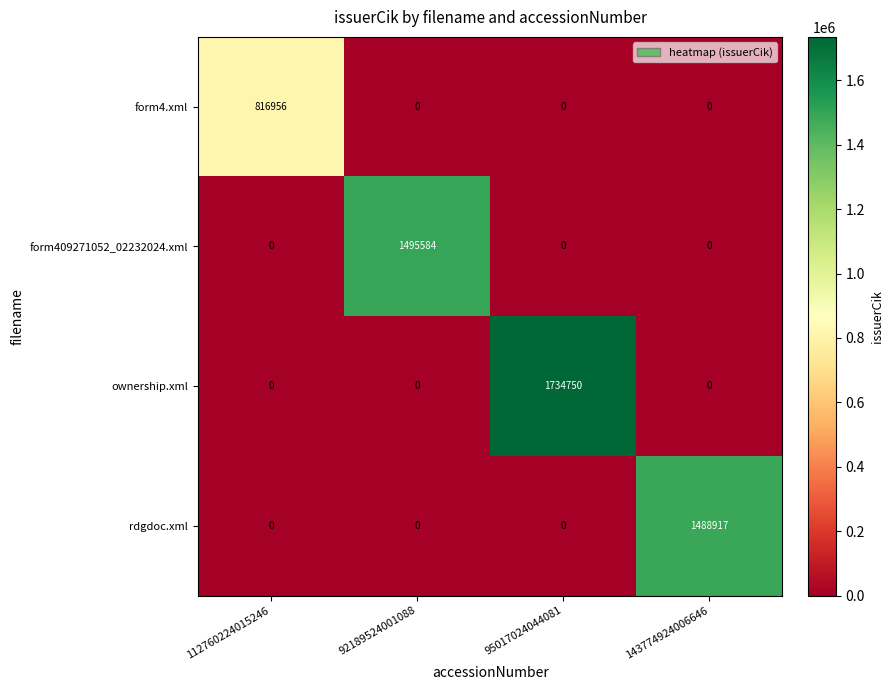

Reading right to left, extract all data points from this chart.

form4.xml: 143774924006646=0	95017024044081=0	92189524001088=0	112760224015246=816956
form409271052_02232024.xml: 143774924006646=0	95017024044081=0	92189524001088=1495584	112760224015246=0
ownership.xml: 143774924006646=0	95017024044081=1734750	92189524001088=0	112760224015246=0
rdgdoc.xml: 143774924006646=1488917	95017024044081=0	92189524001088=0	112760224015246=0